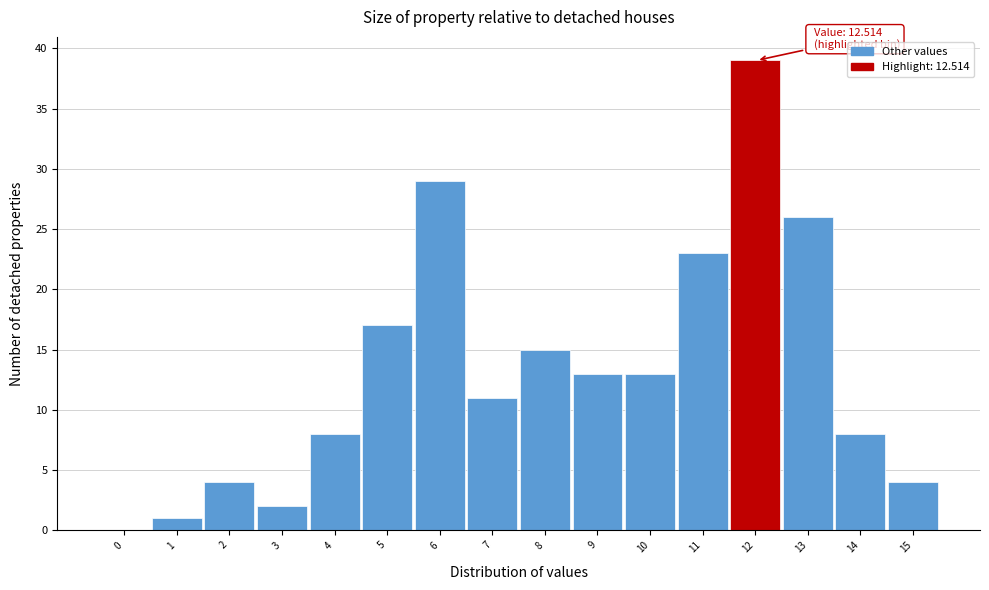

Reading left to right, transcribe all the data shown in this chart.

0=0	1=1	2=4	3=2	4=8	5=17	6=29	7=11	8=15	9=13	10=13	11=23	12=39	13=26	14=8	15=4